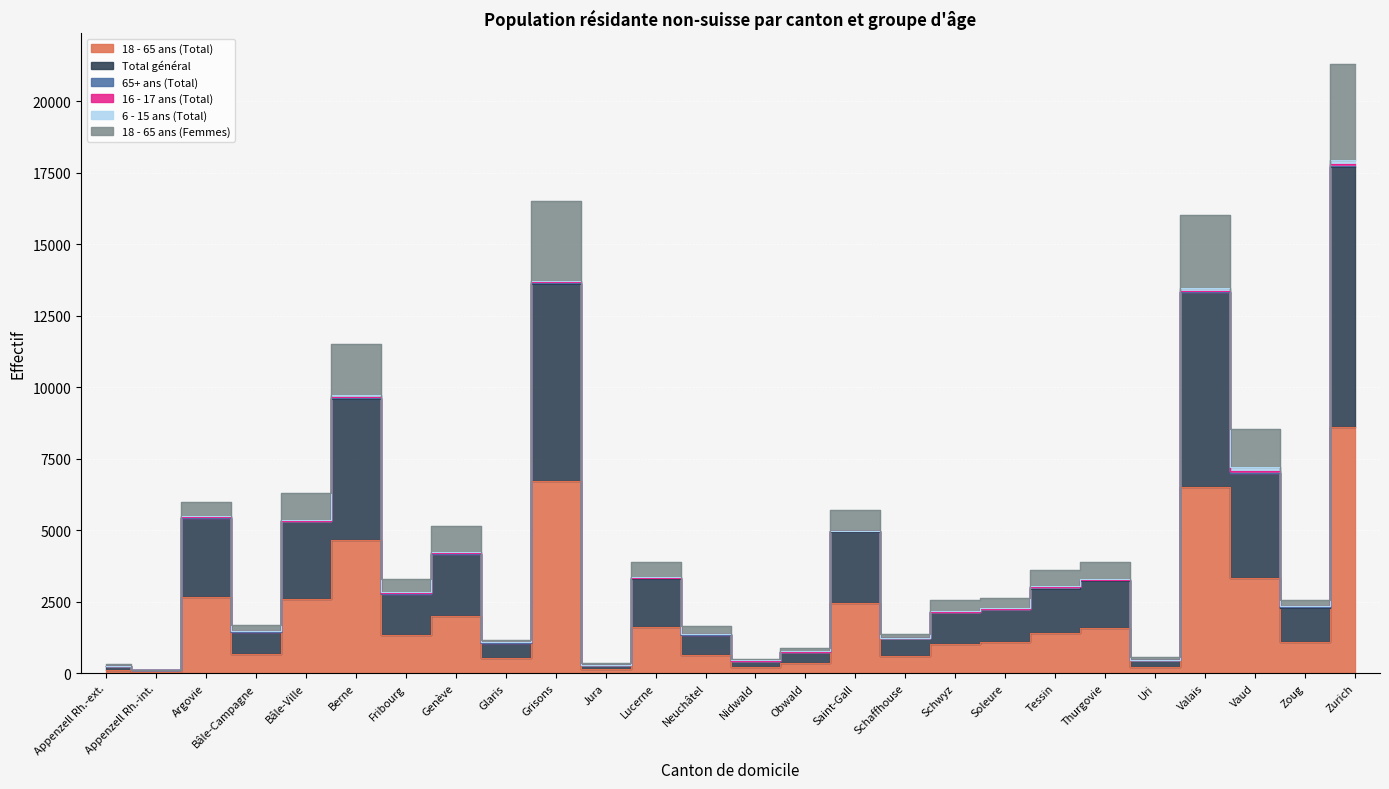

At how many categories does at least one series exceed 3183?

13